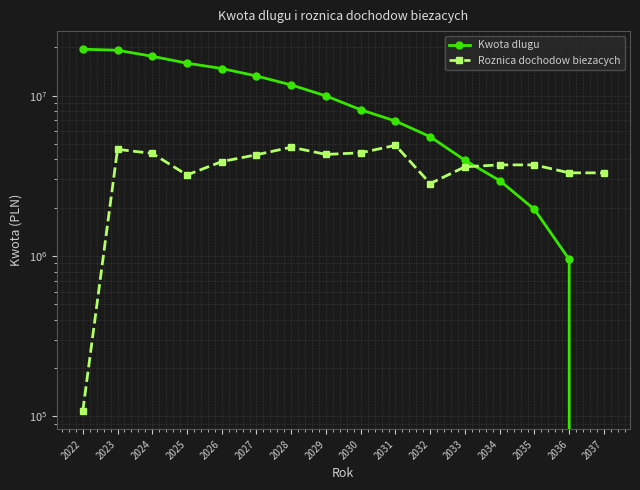

After their last crossing, which series has the higher values: Roznica dochodow biezacych or Kwota dlugu?

Roznica dochodow biezacych